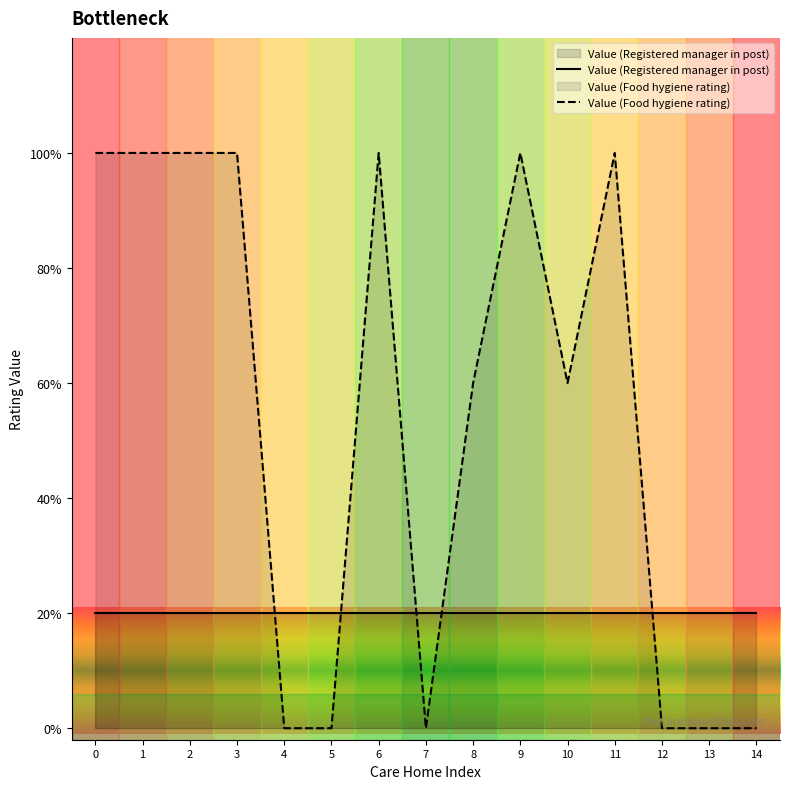

What is the change in value from 3 to 10?

-2